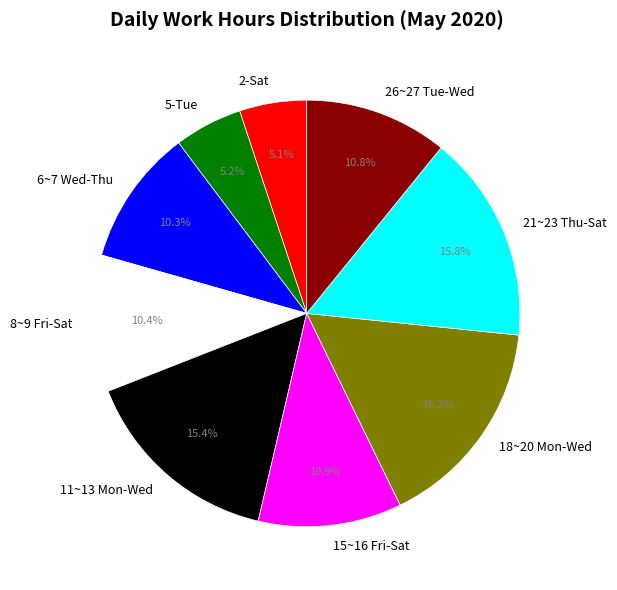

How many slices are in this pie chart?

9